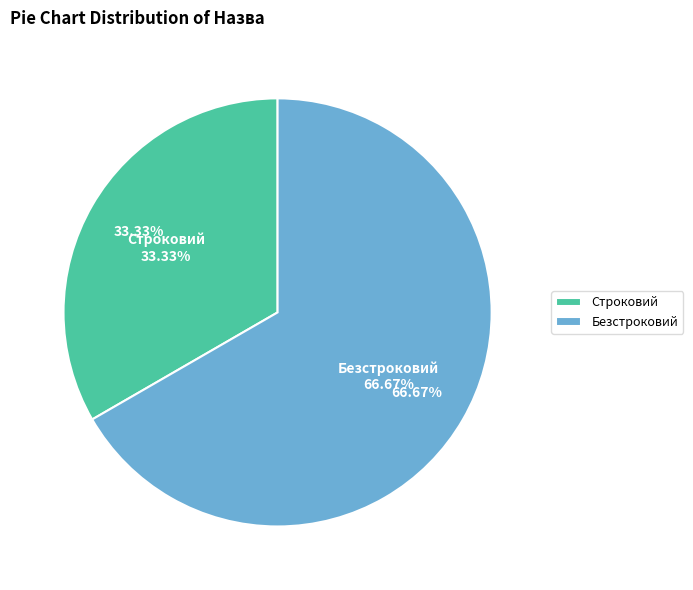

What is the change in value from Строковий to Безстроковий?

+1